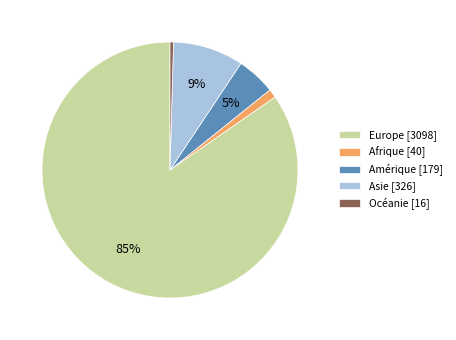

Which has a higher value, Afrique [40] or Océanie [16]?

Afrique [40]